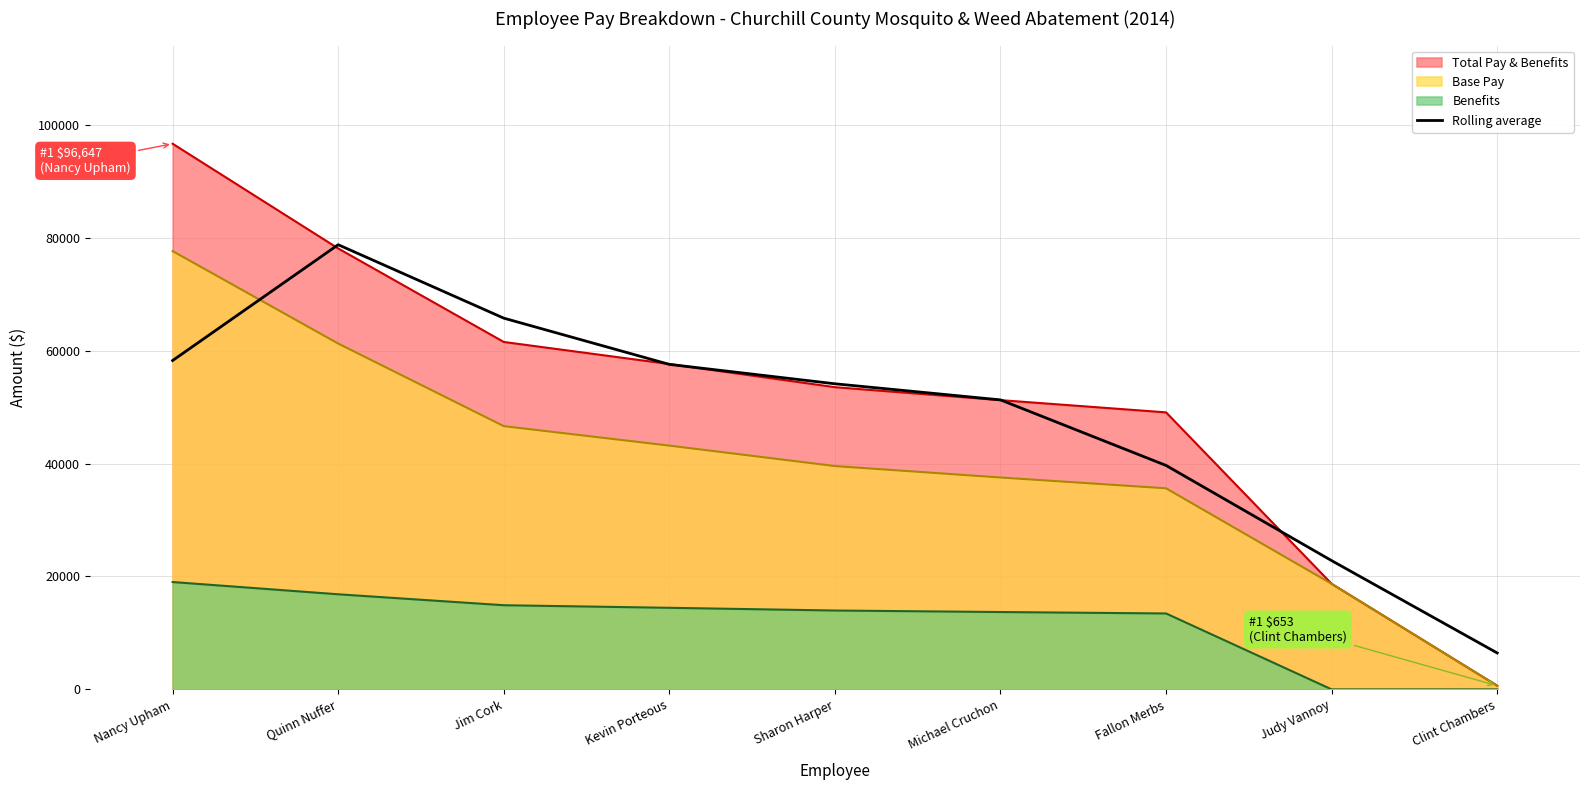

What position from the left is Sharon Harper?

5